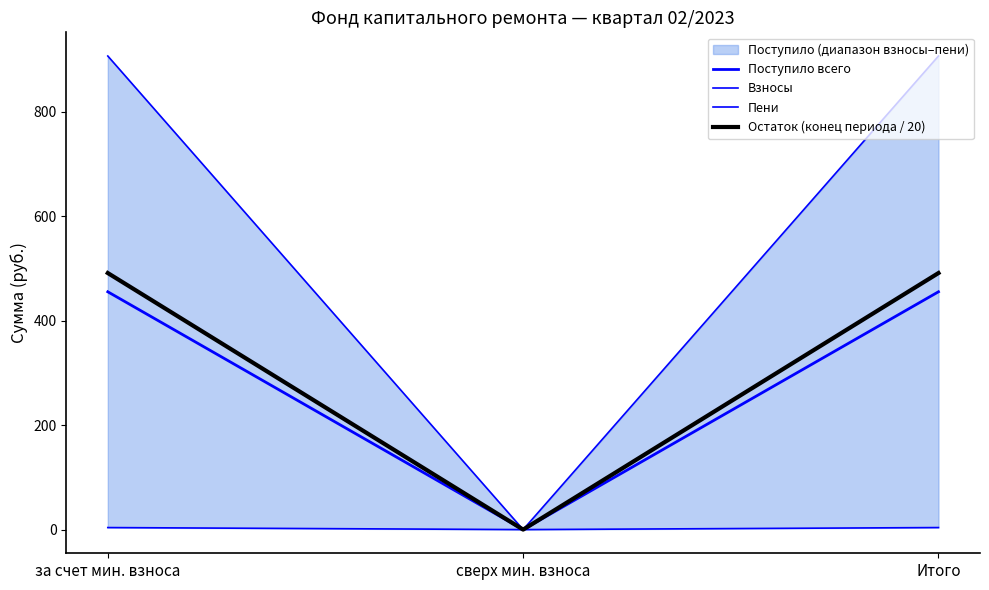

What is the approximate value of Поступило всего at Итого?

455.4